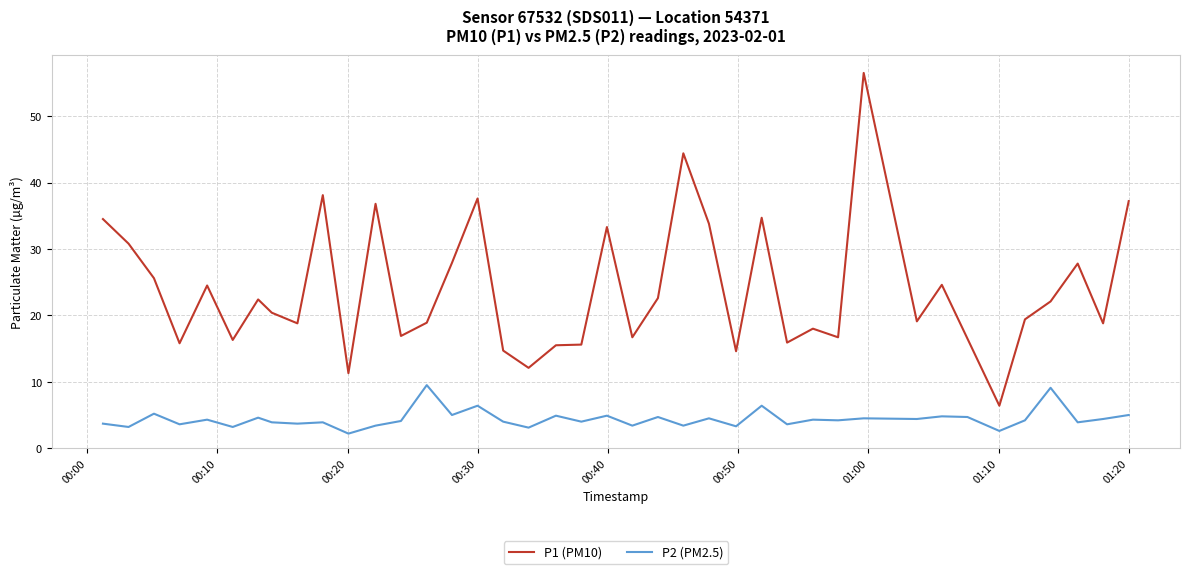

What is the smallest value displayed?

2.2